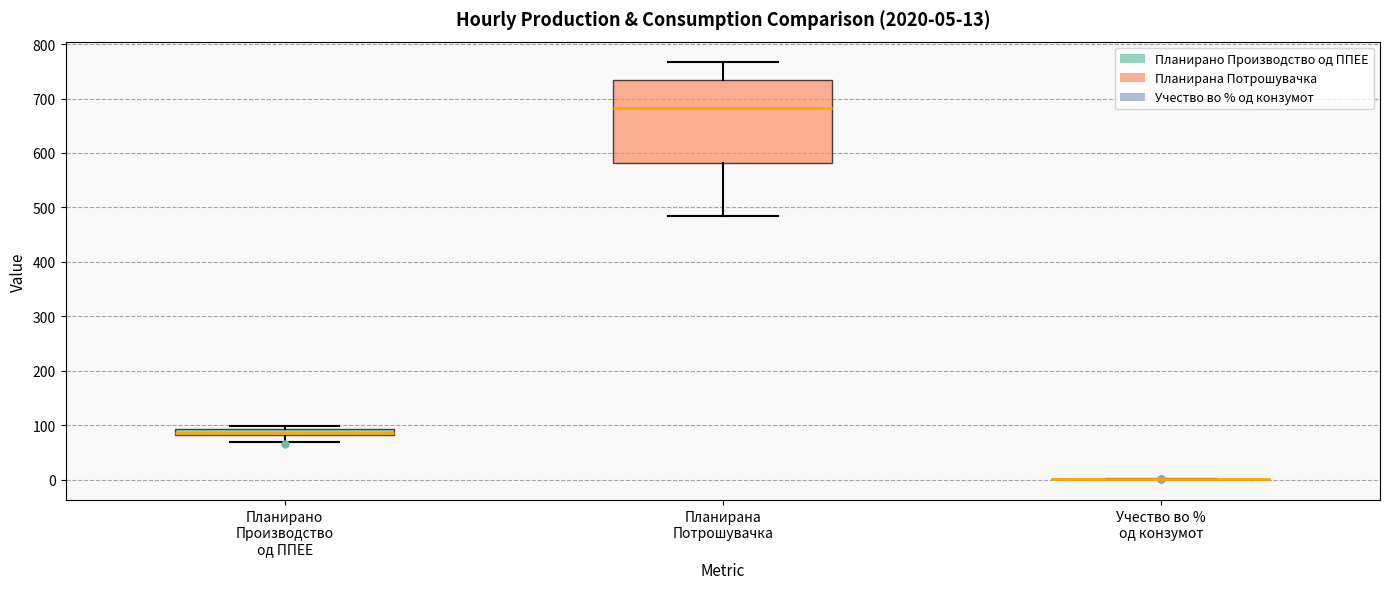

Comparing the boxes themselves (not the whiskers), which one is the tallest?

Планирана Потрошувачка